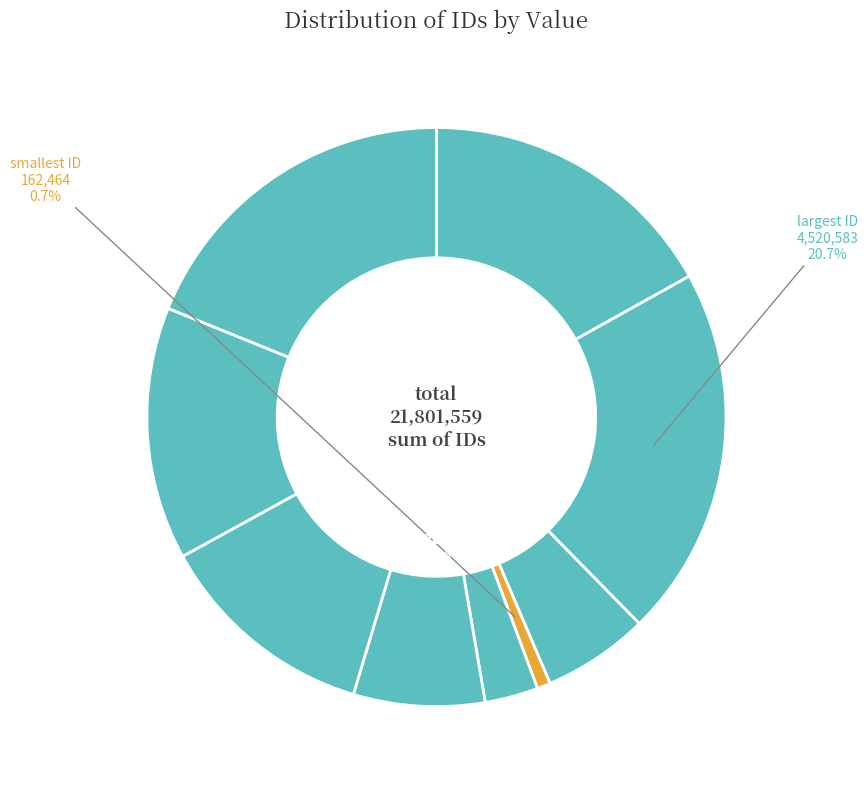

To the nearest percent, what percentage of the pie is 1598357?

7%